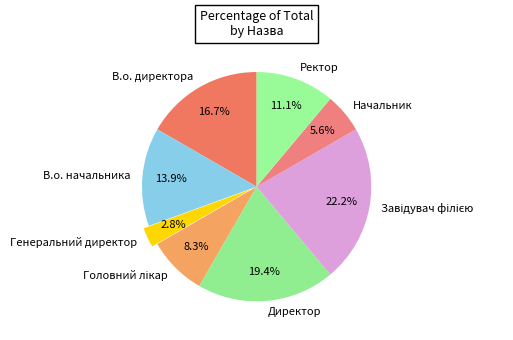

Approximately how many times larger is the value at В.о. начальника compared to Директор?

0.7